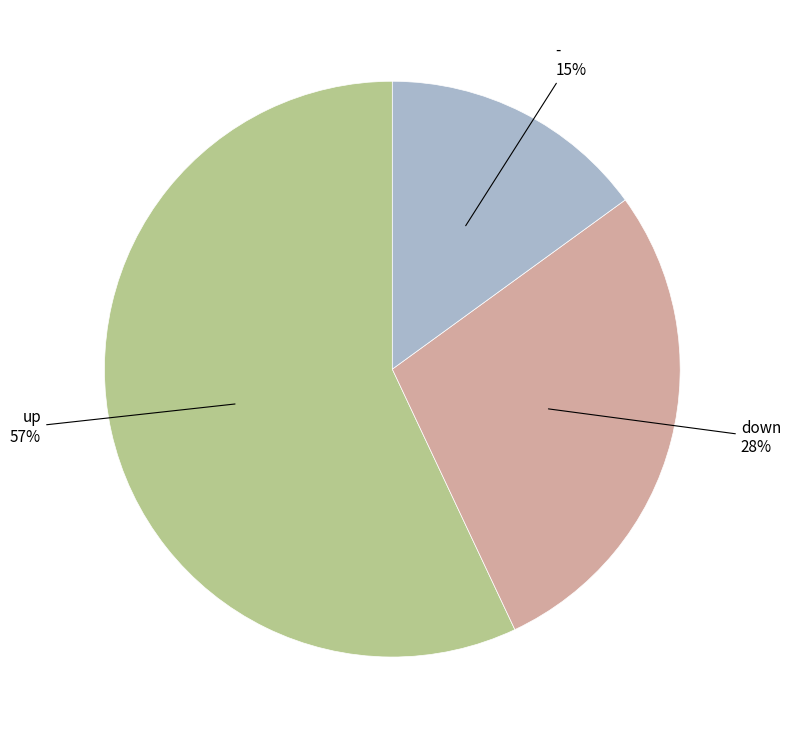

Is there a majority slice in this chart?

Yes